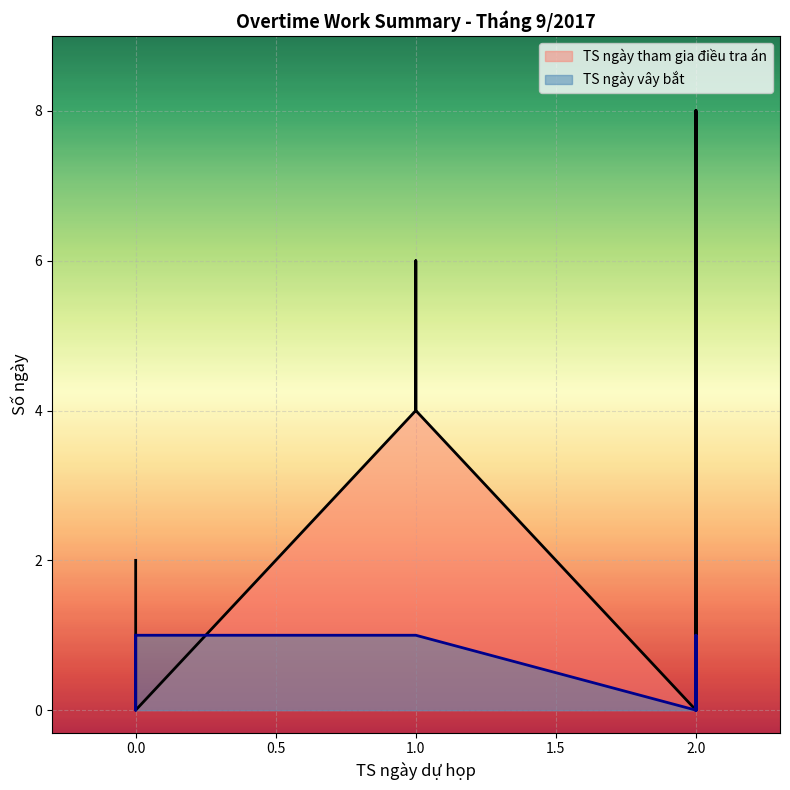

What is the maximum value for TS ngày tham gia điều tra án?

8